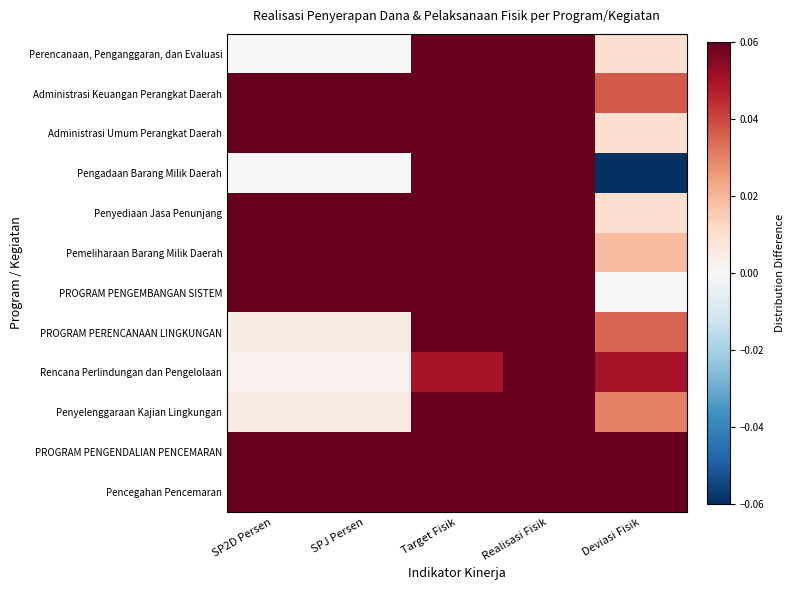

What is the minimum value shown in the chart?

-0.2